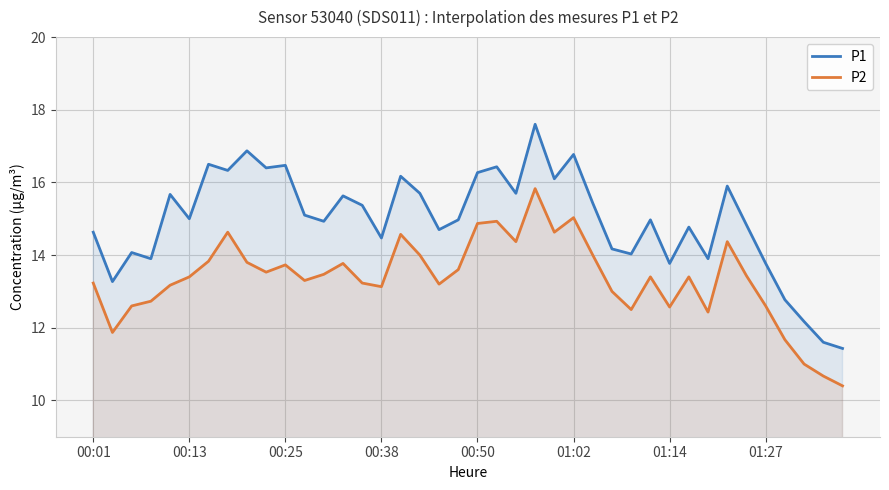

Is it true that P1 equals 16.9 at 8?

True